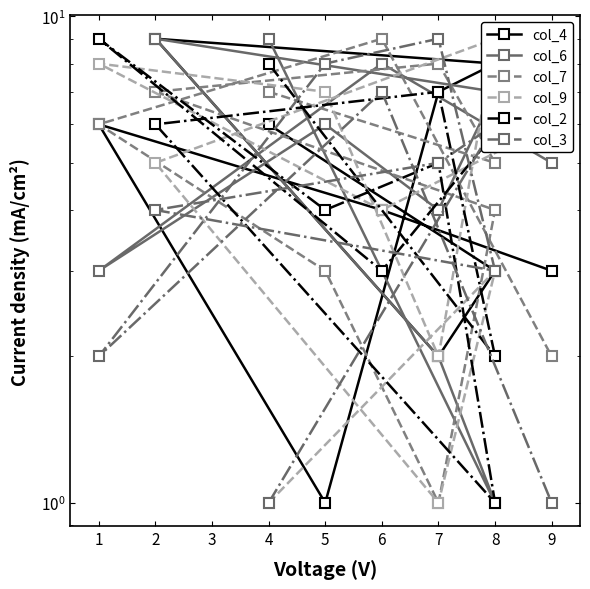

What is the average value of the col_9 series?

5